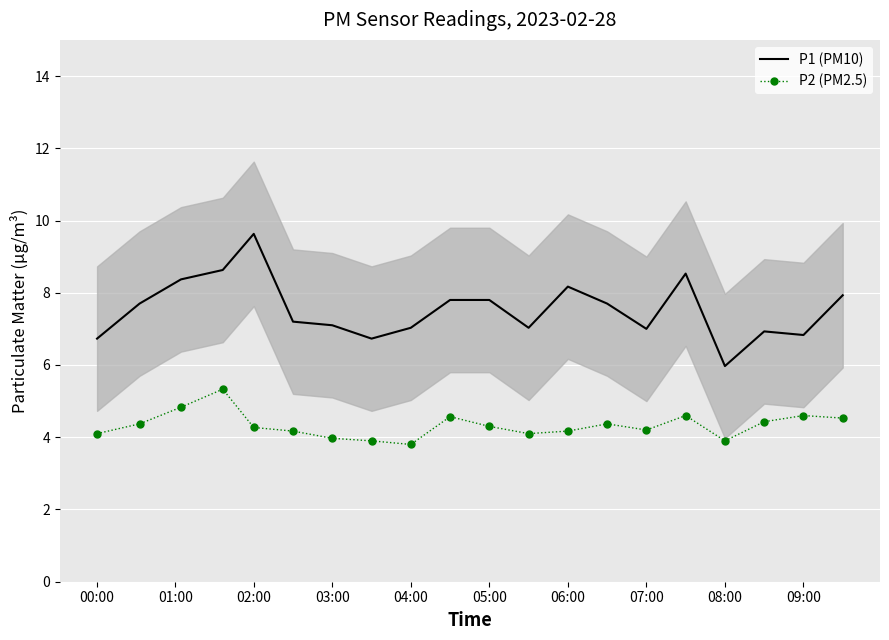

What is the lowest value of the P1 (PM10) series?

6.0